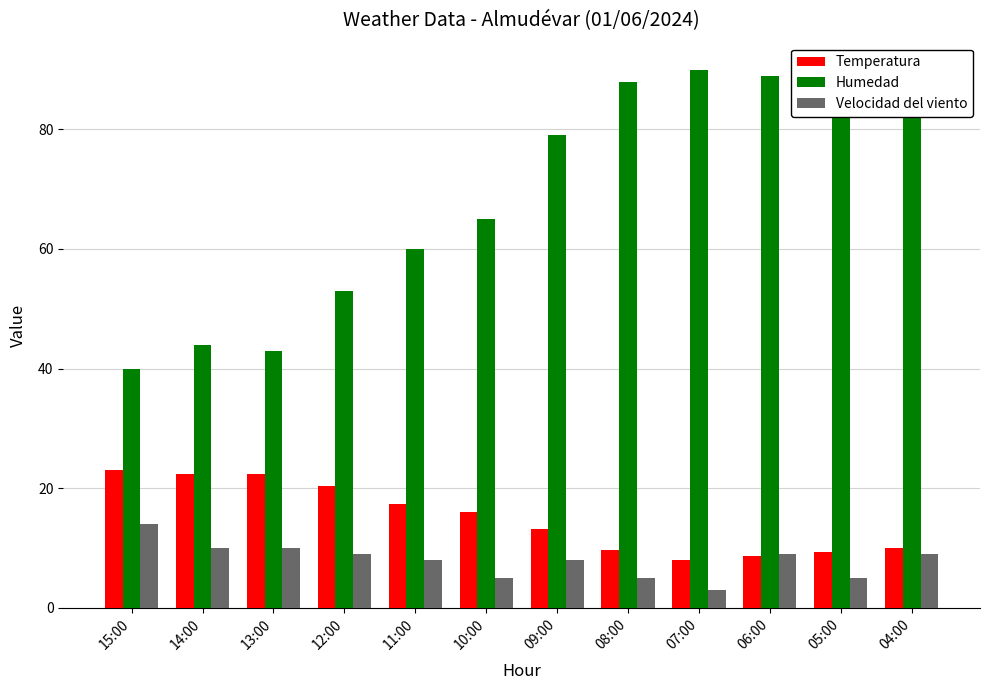

At which category is the sum across all series the highest?

06:00